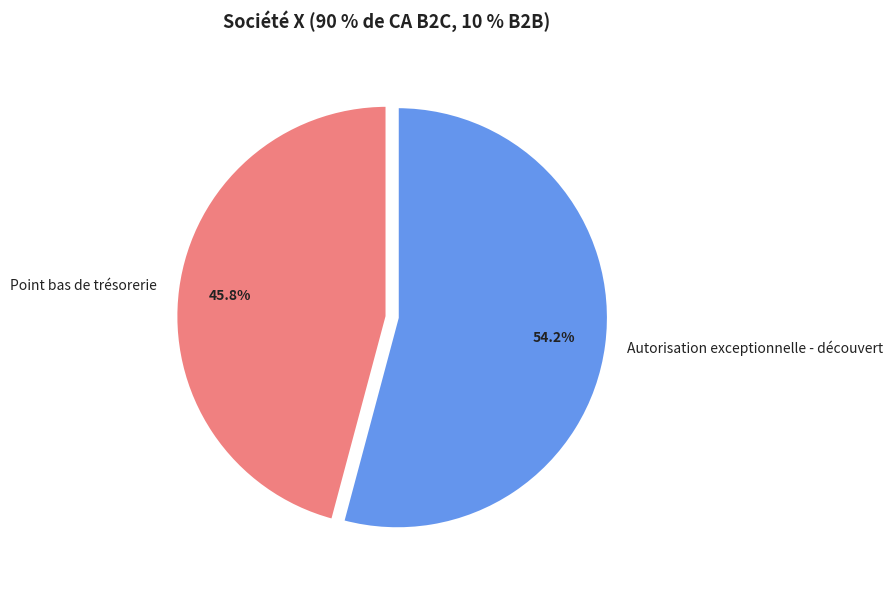

Which slice is the smallest?

Point bas de trésorerie